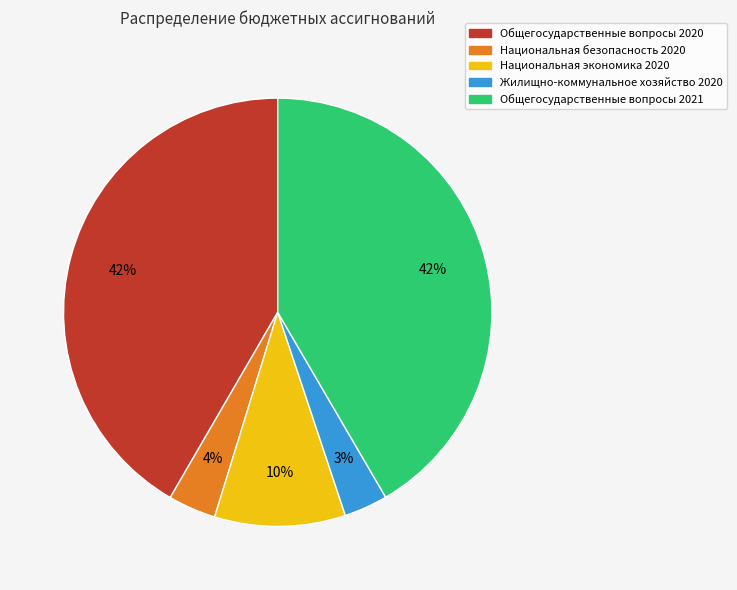

Is there a majority slice in this chart?

No